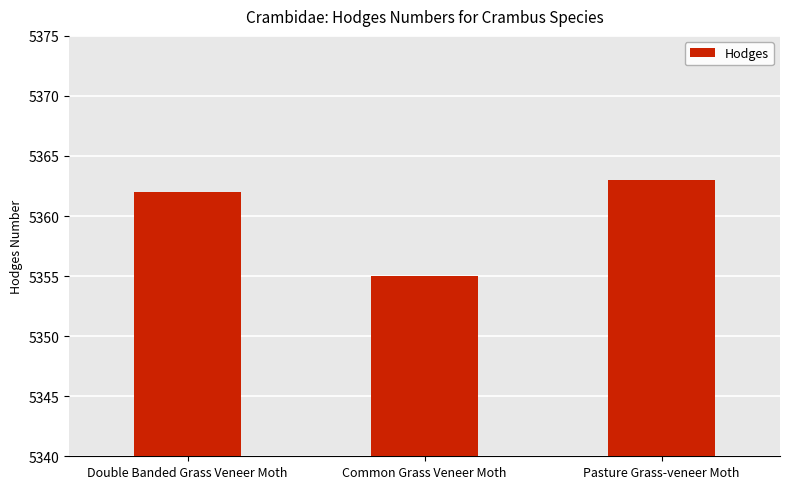

How many values are below 5362?

1